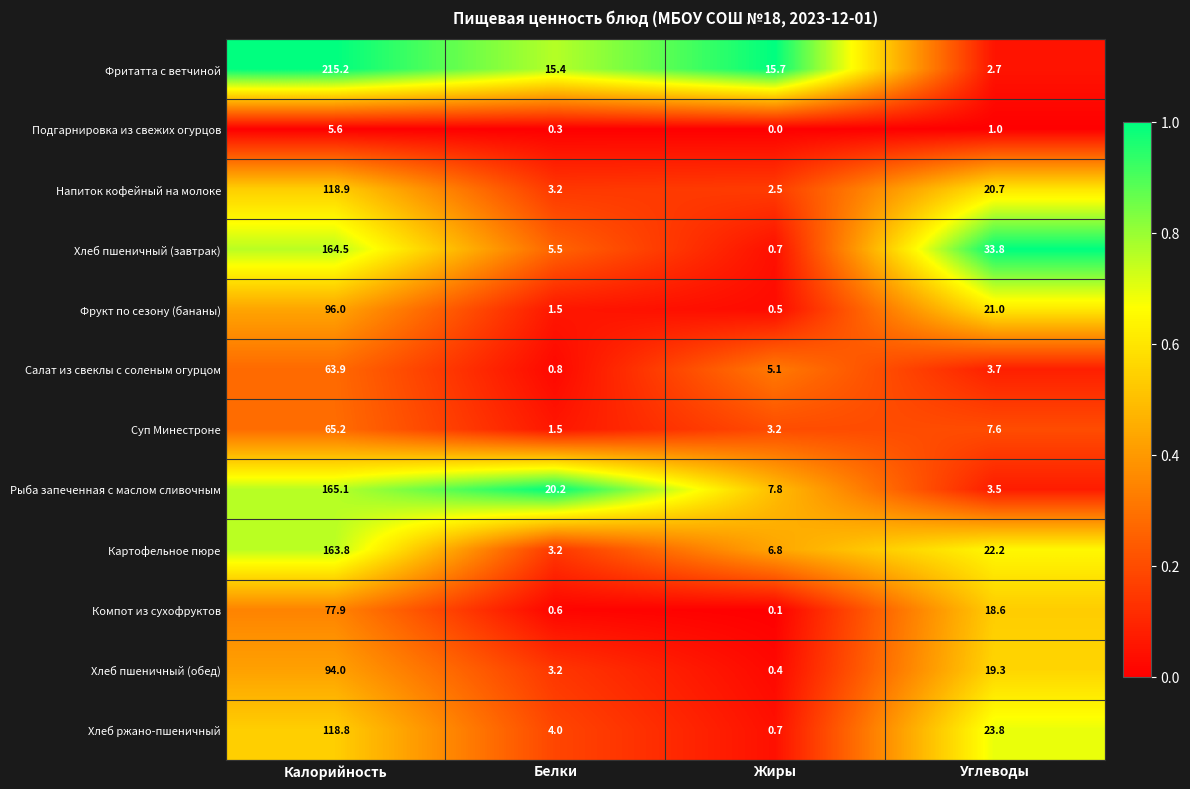

What is the total value across all series at Углеводы?

177.9